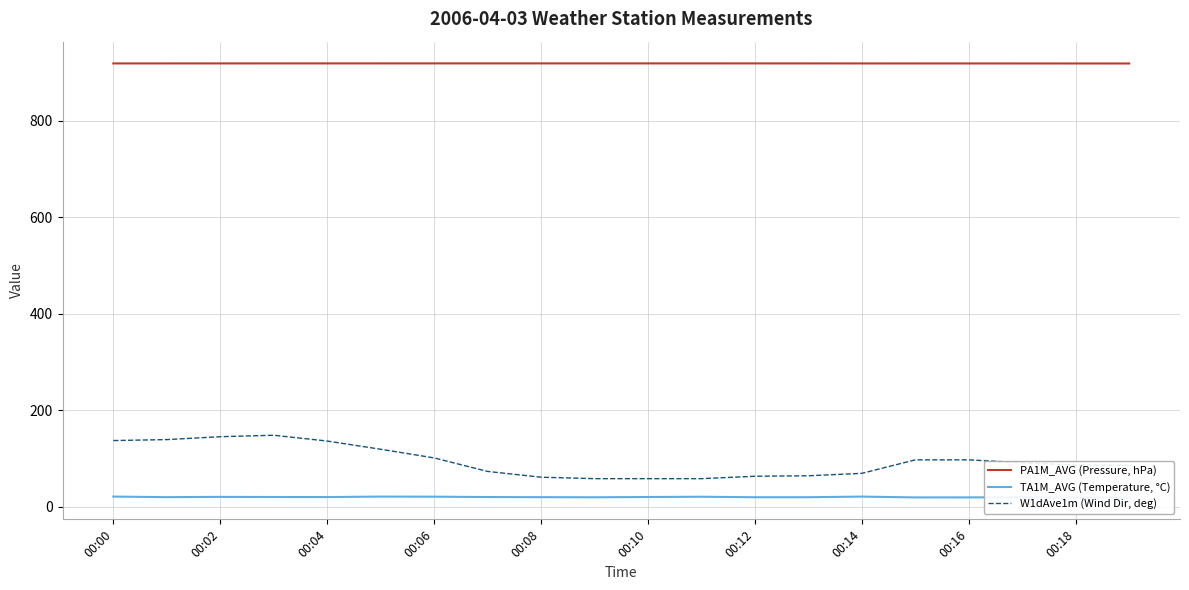

True or false: PA1M_AVG (Pressure, hPa) has a value of 334.3 at 00:10.

False